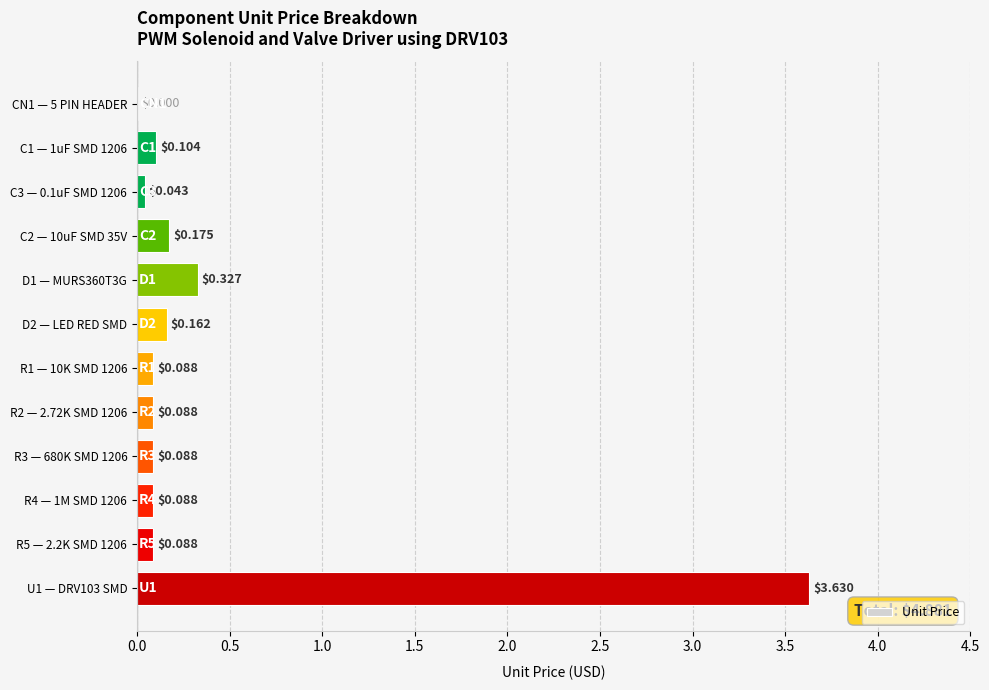

Where is the data nearest to the value 1?

D1 — MURS360T3G